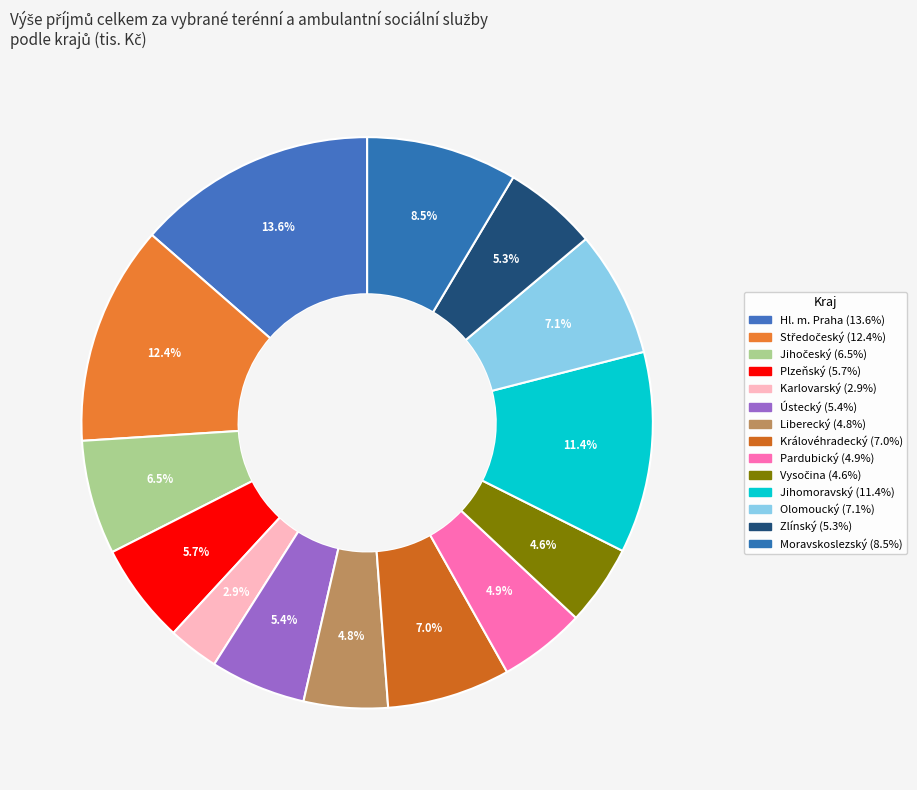

To the nearest percent, what is the difference between the Plzeňský and Moravskoslezský slice percentages?

3%